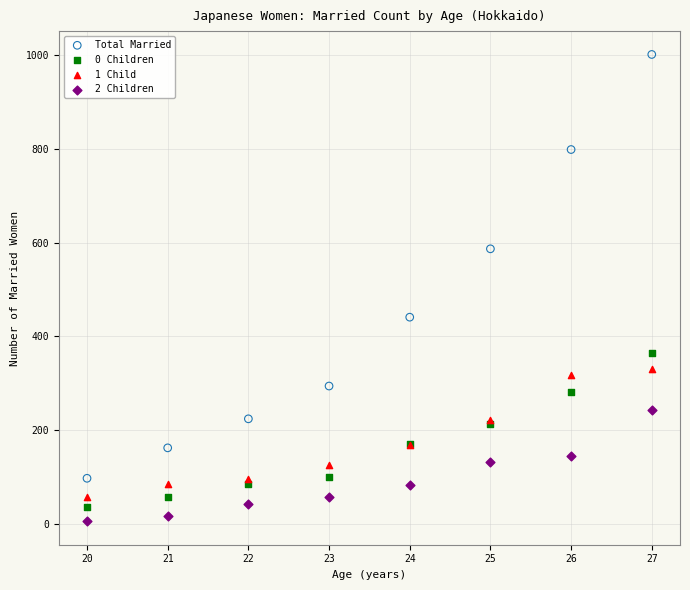

Which series reaches the maximum Y coordinate?

Total Married